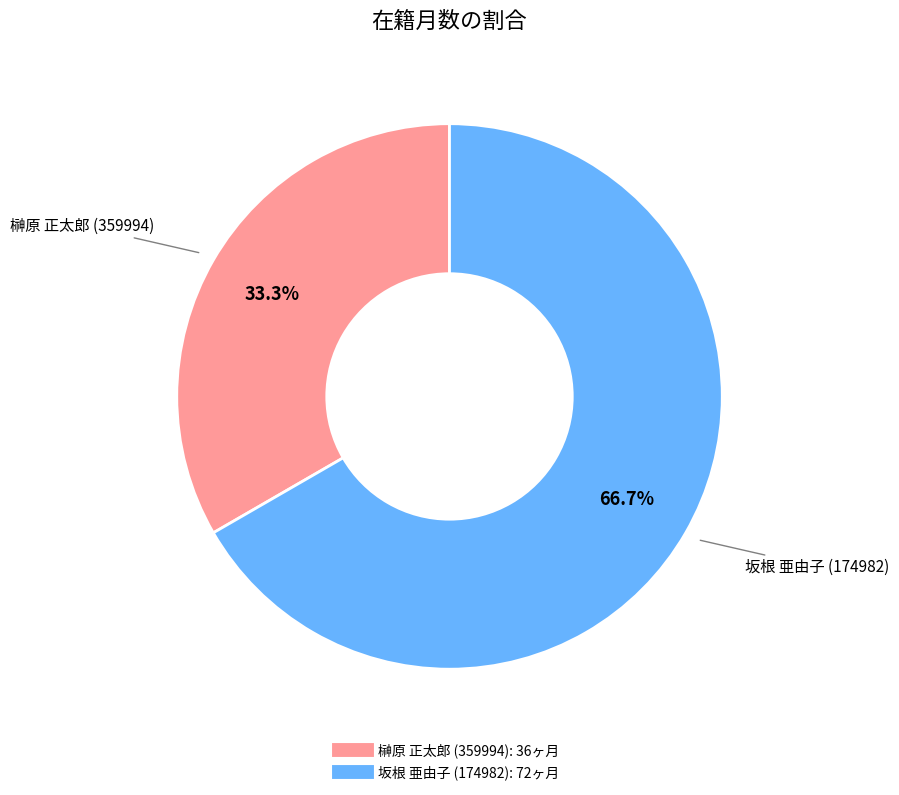

Which slice is the smallest?

榊原 正太郎 (359994)